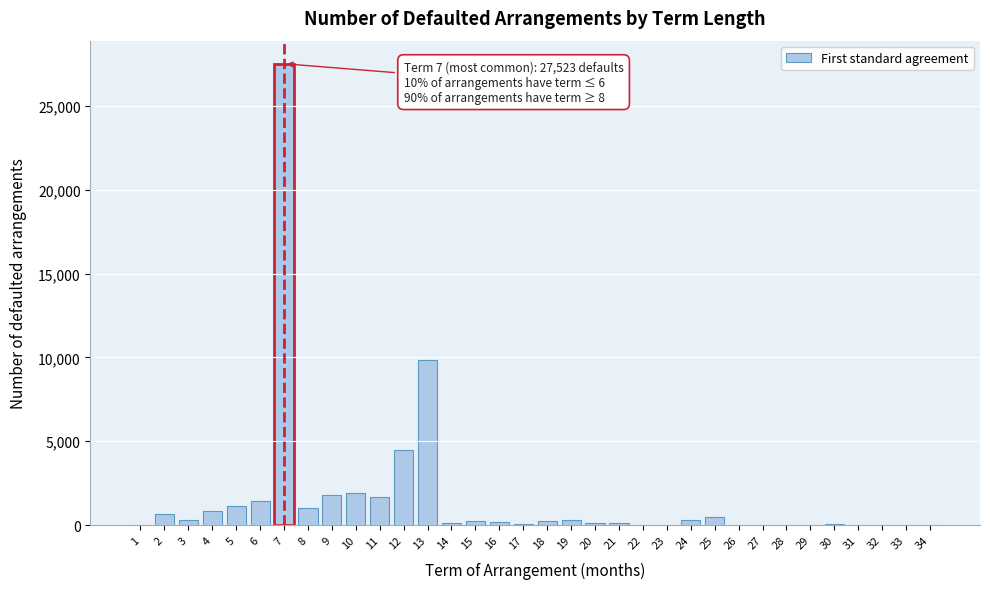

What is the sum of all values?

55053